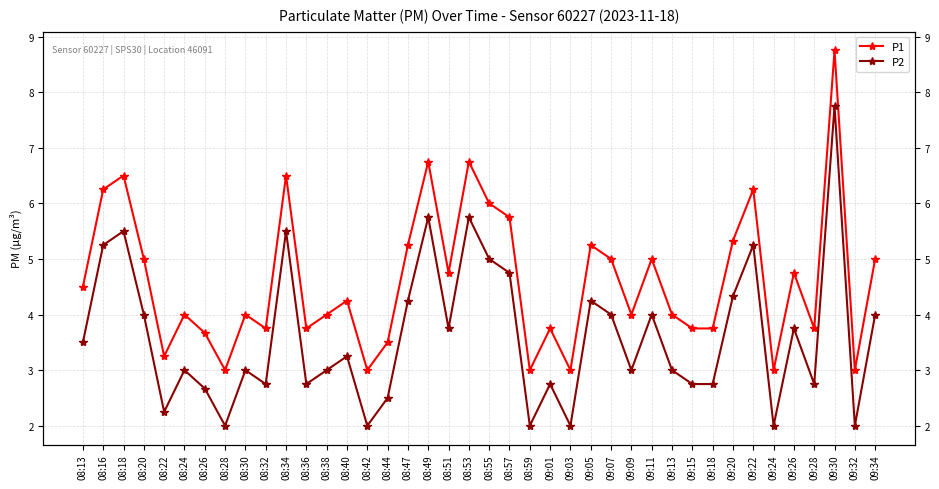

What is the greatest value displayed?

8.8